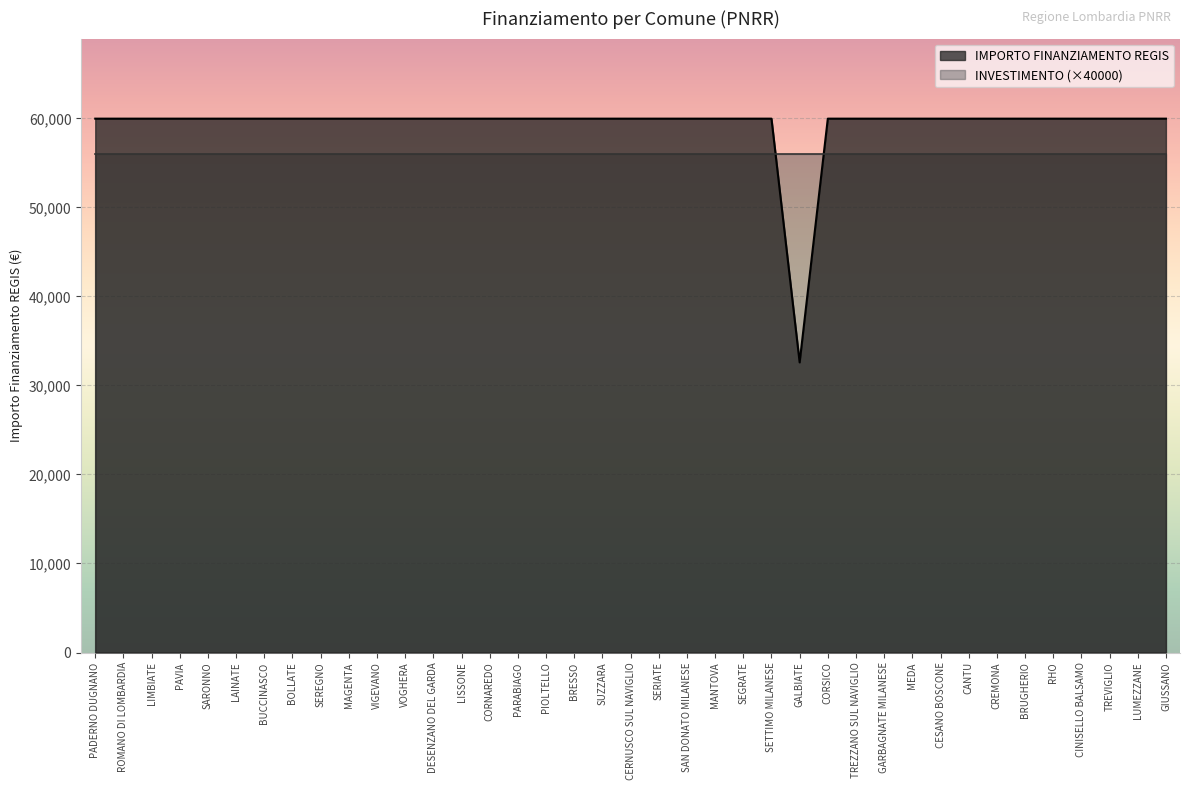

What is the ratio of the value at BRUGHERIO to the value at CORSICO?

1.0